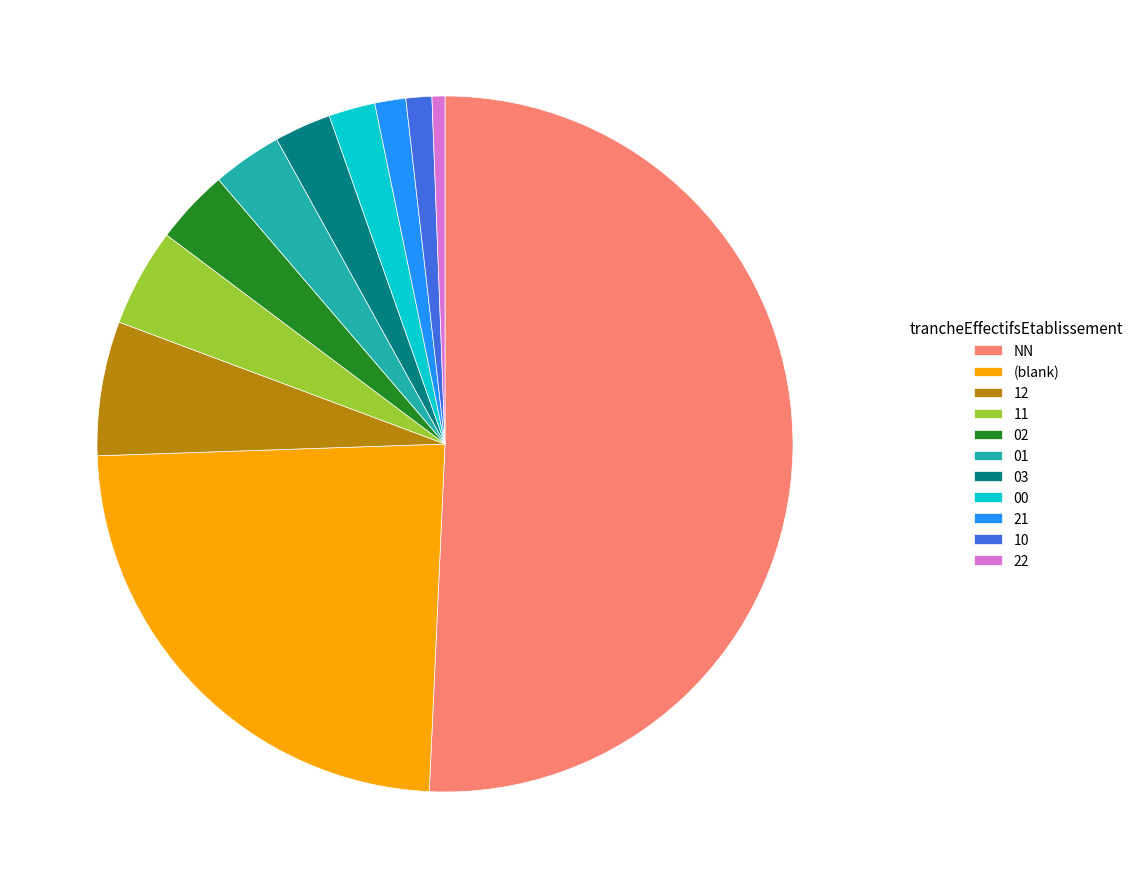

Count the number of slices in the pie.

11